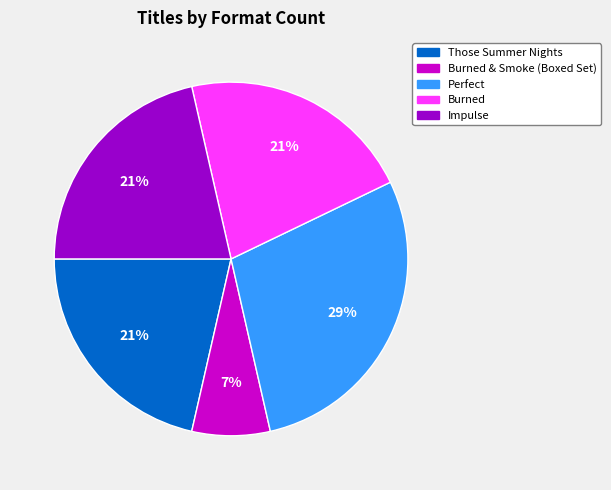

How many slices are in this pie chart?

5